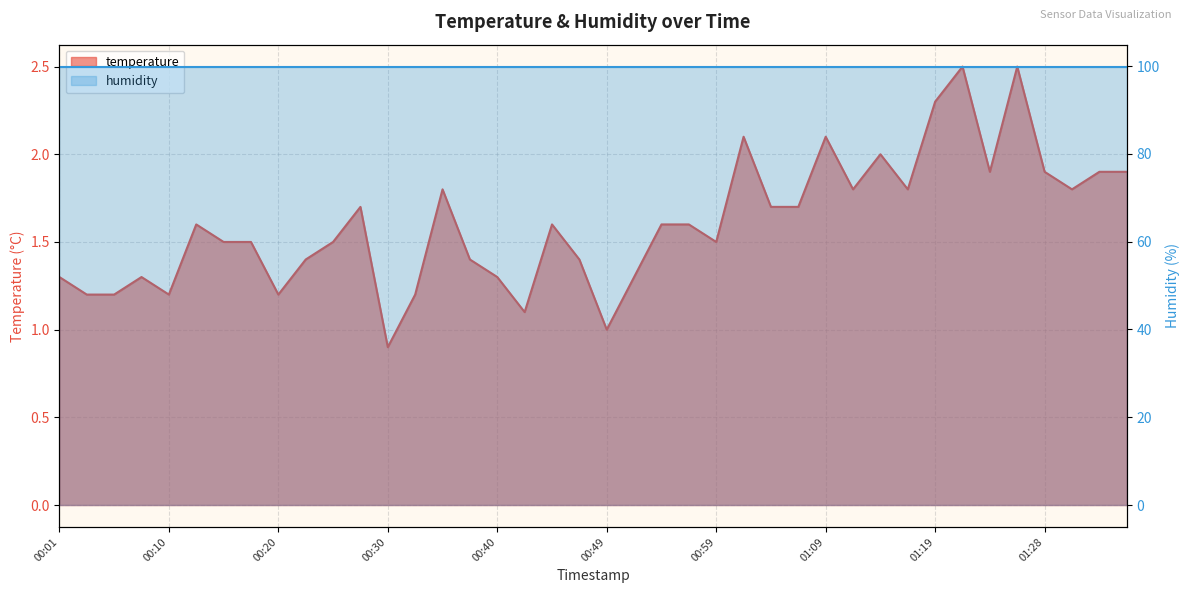

At which category does the data reach its first local valley?

00:10